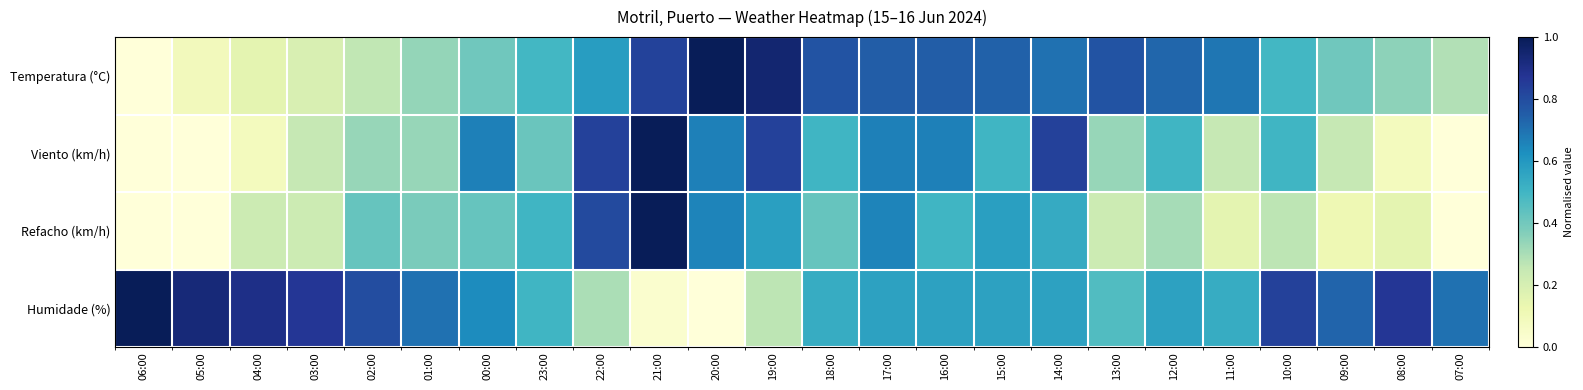

What is the difference between the highest and lowest values at 04:00?

0.8